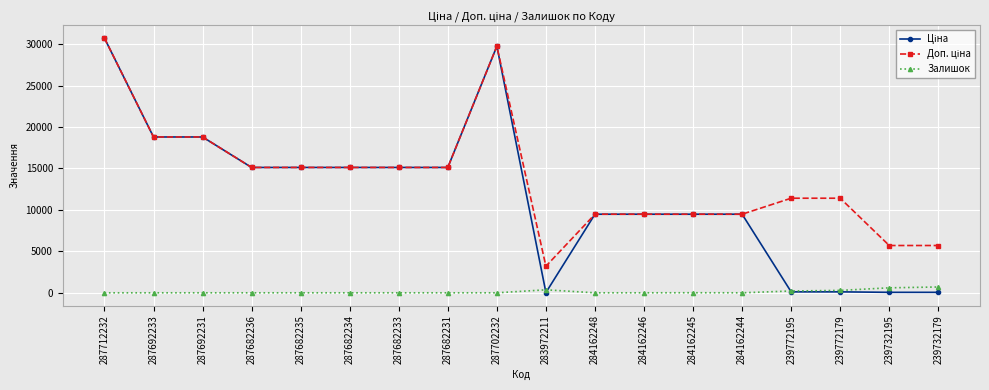

Is it true that Залишок equals 0.0 at 287712232?

True